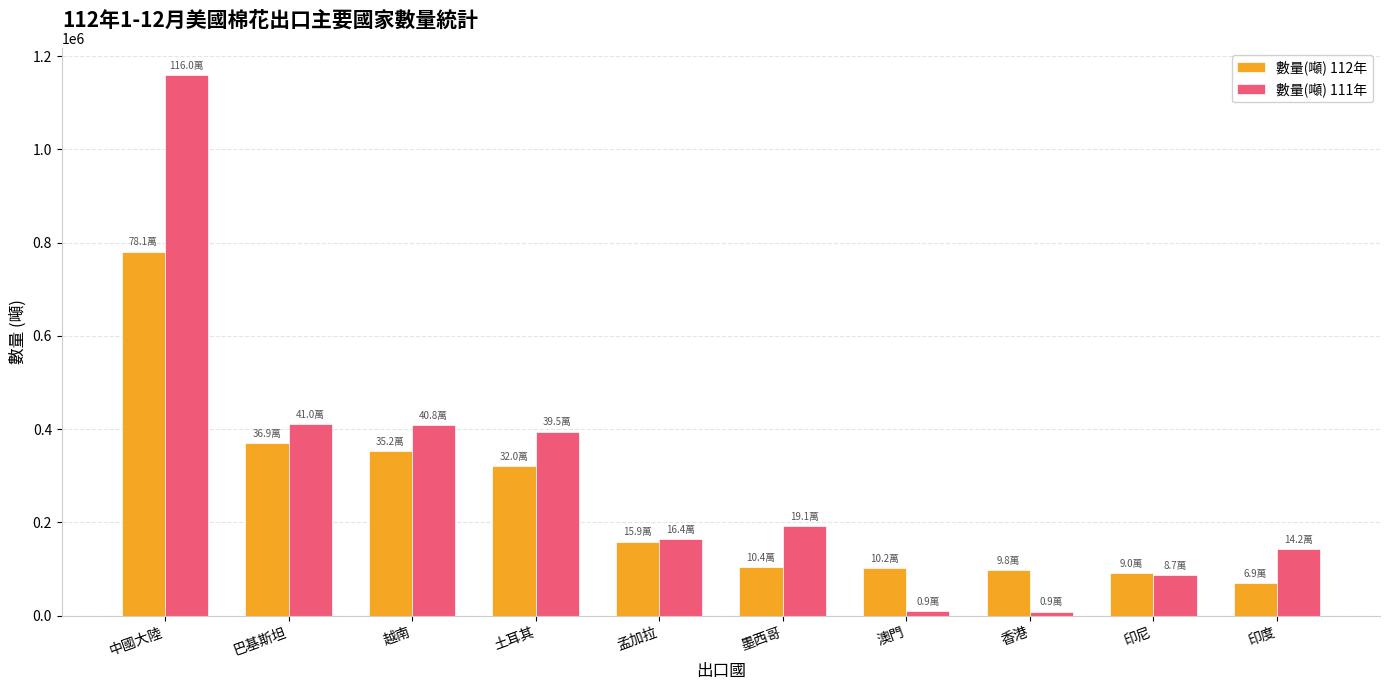

Which series changed the most between 中國大陸 and 越南?

數量(噸) 111年